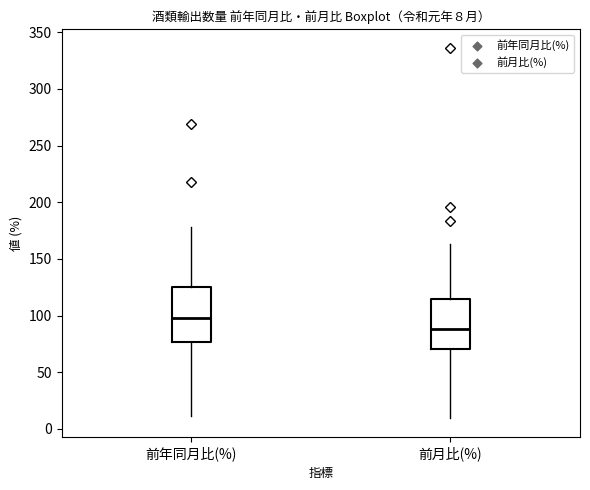

Which box's median line is the lowest?

前月比(%)